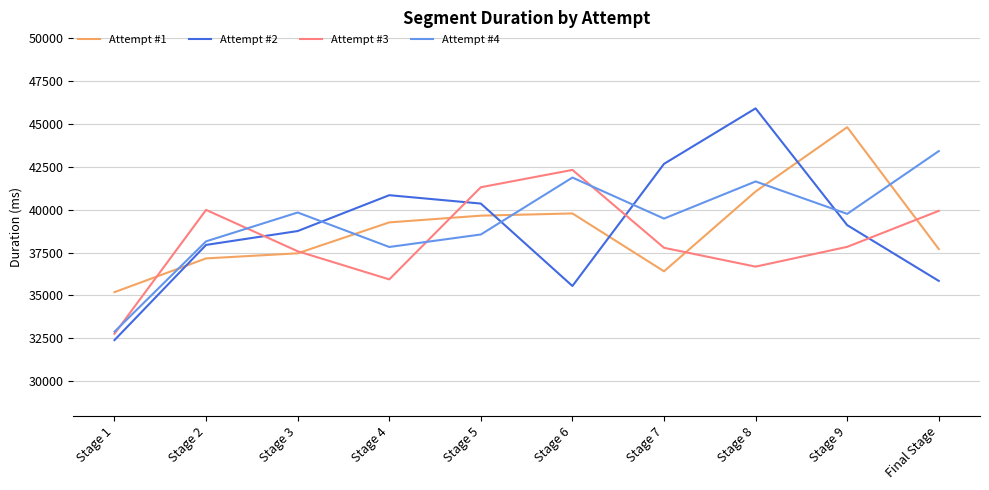

True or false: Attempt #1 has more than 1 interior local peaks.

True